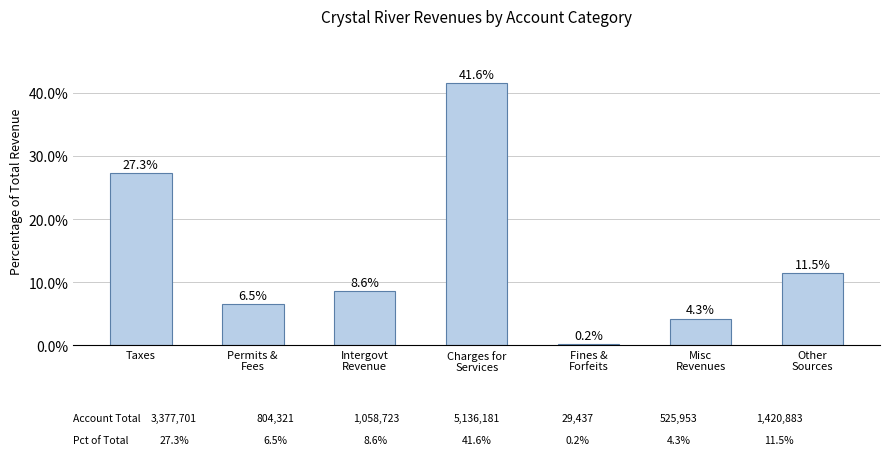

Is it true that the value at Misc
Revenues is 4.3?

True